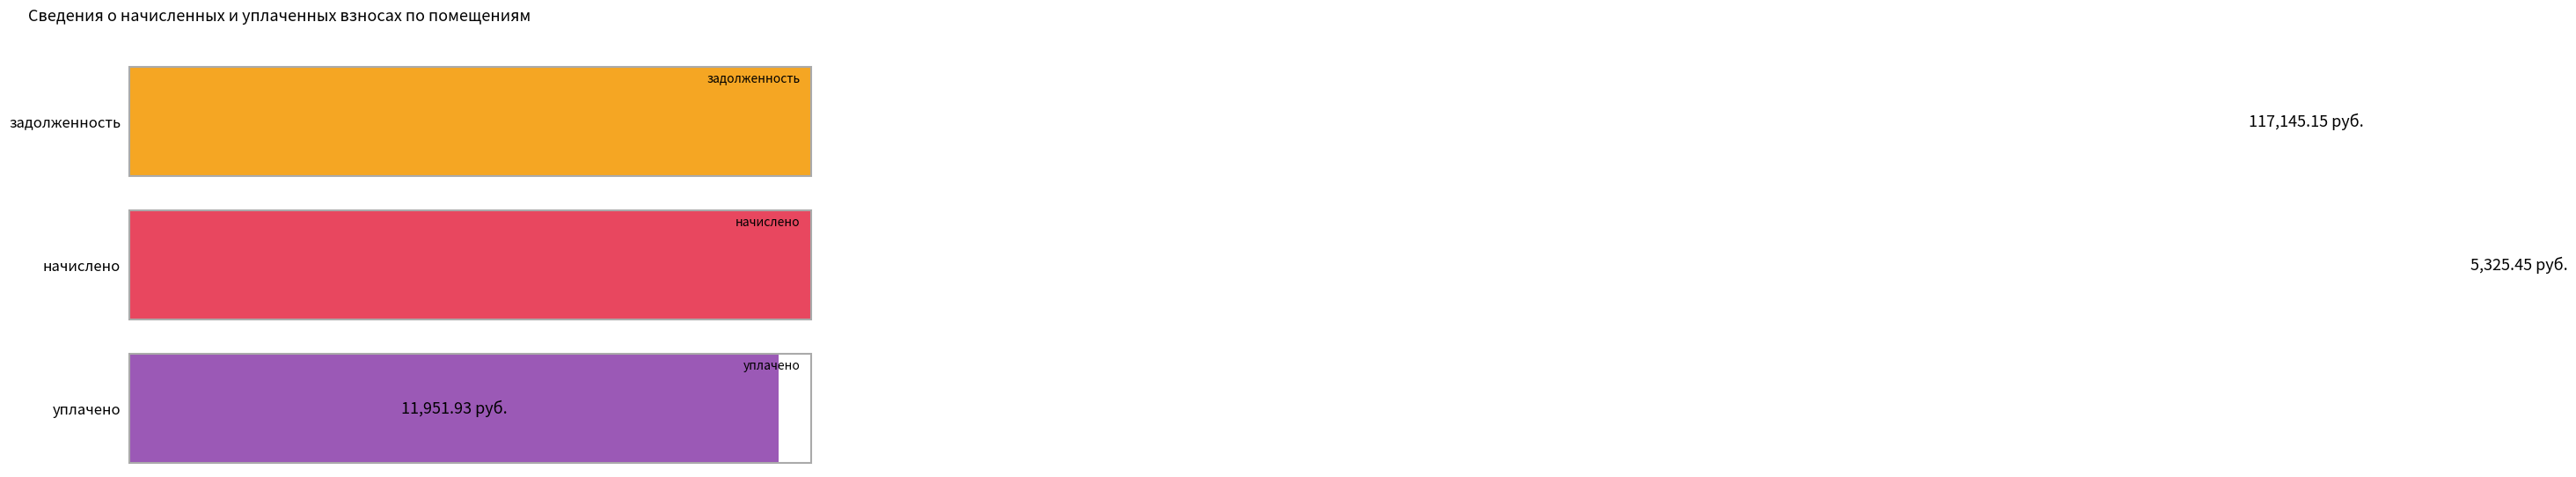

Does the chart contain stacked bars?

No